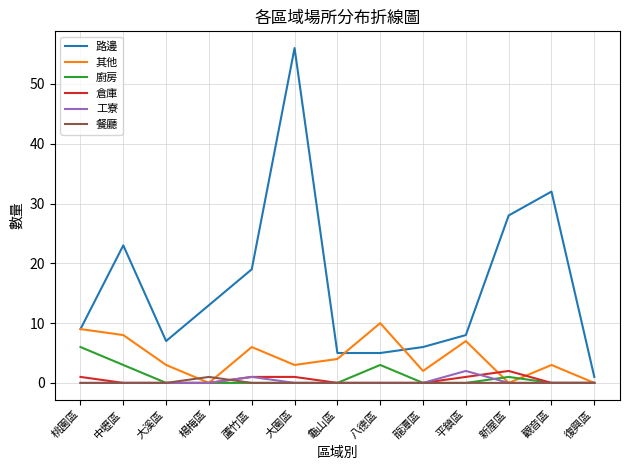

Which label corresponds to the largest value in the chart?

大園區